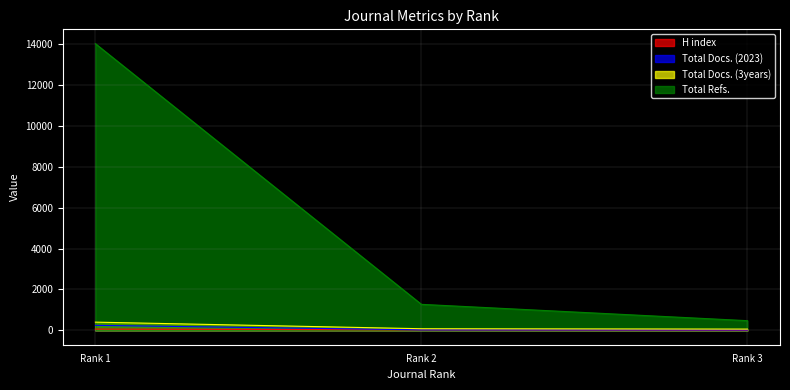

How many lines are shown in the chart?

4